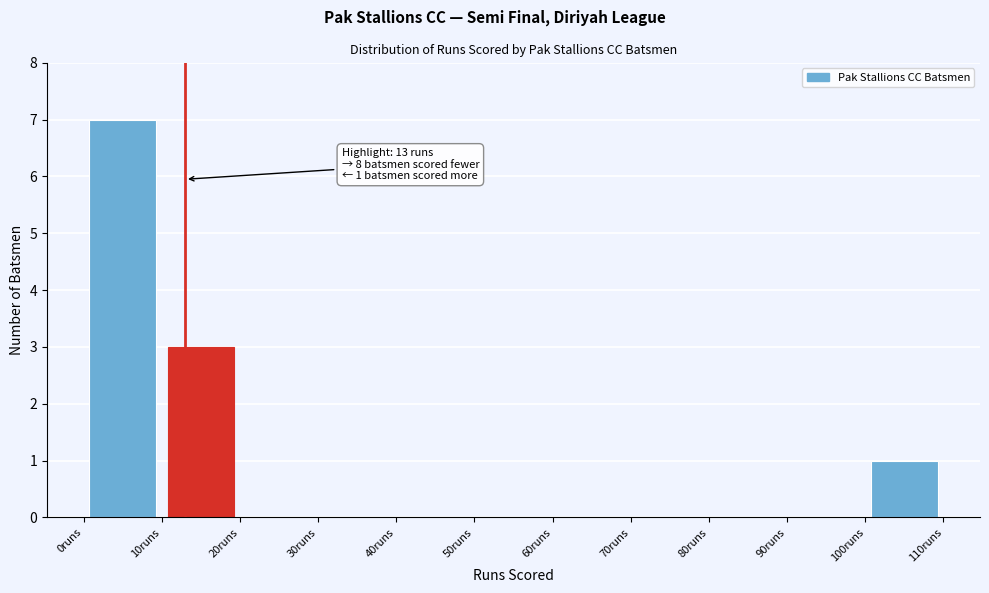

Over which range of the x-axis is the bar tallest?

0 to 10